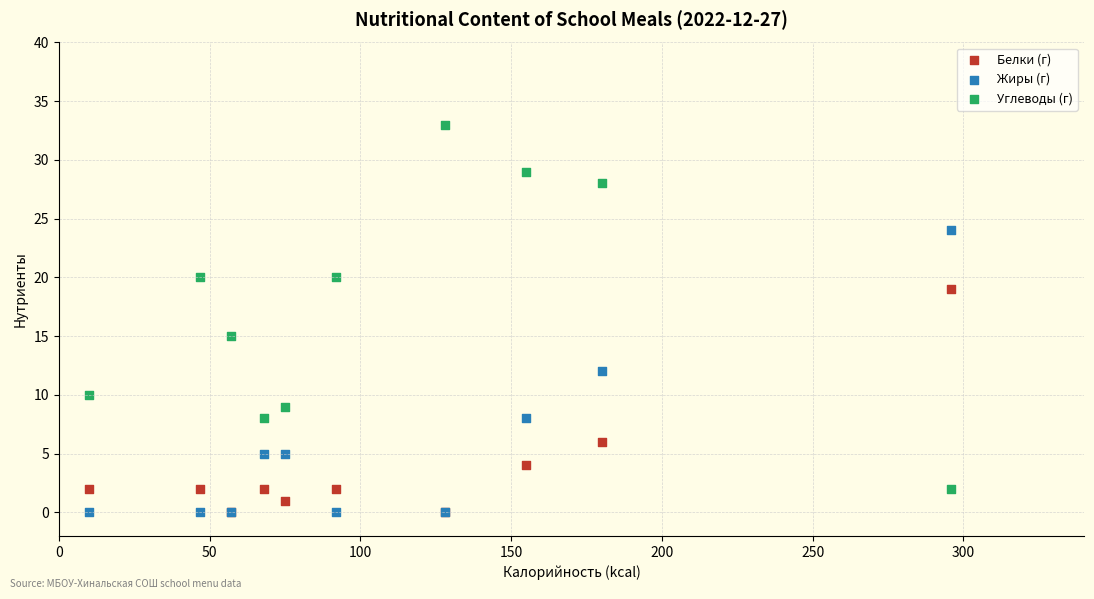

Across all series, what Y value is closest to 16?

15